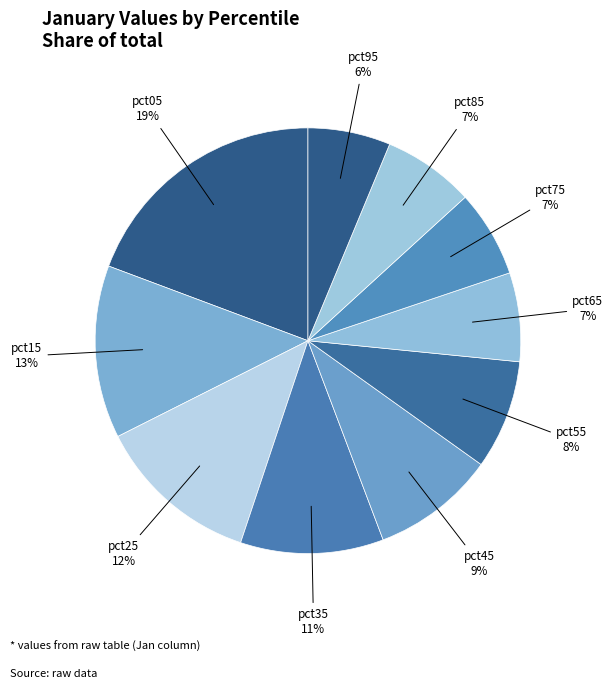

True or false: pct55 accounts for 8% of the total.

True